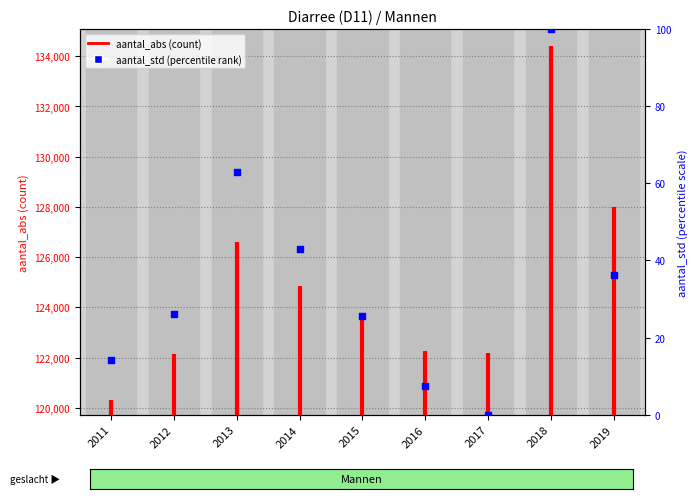

Between 2014 and 2017, which is larger?

2014